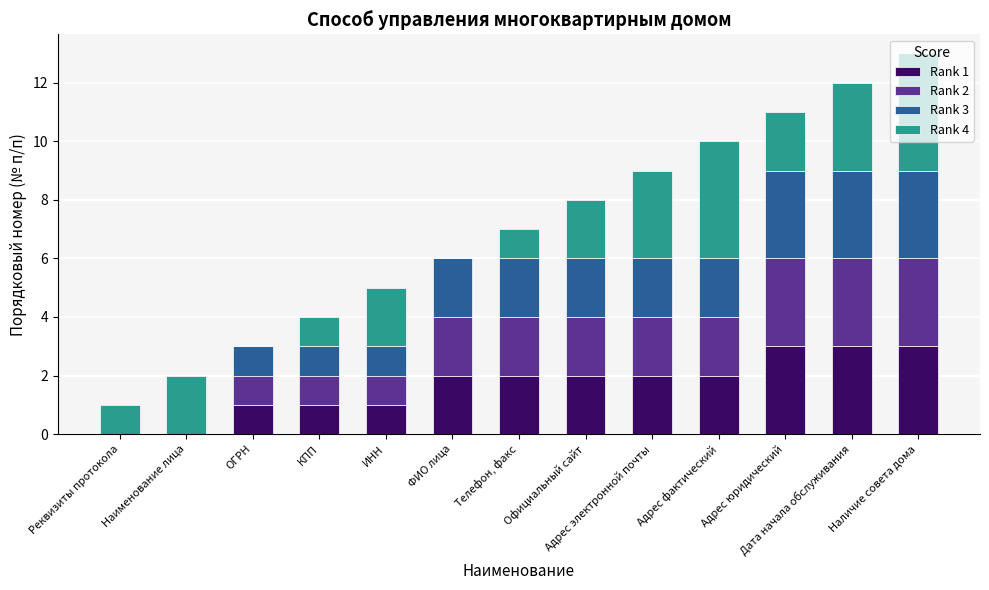

The Rank 1 series shows 5 at Наличие совета дома. True or false?

False